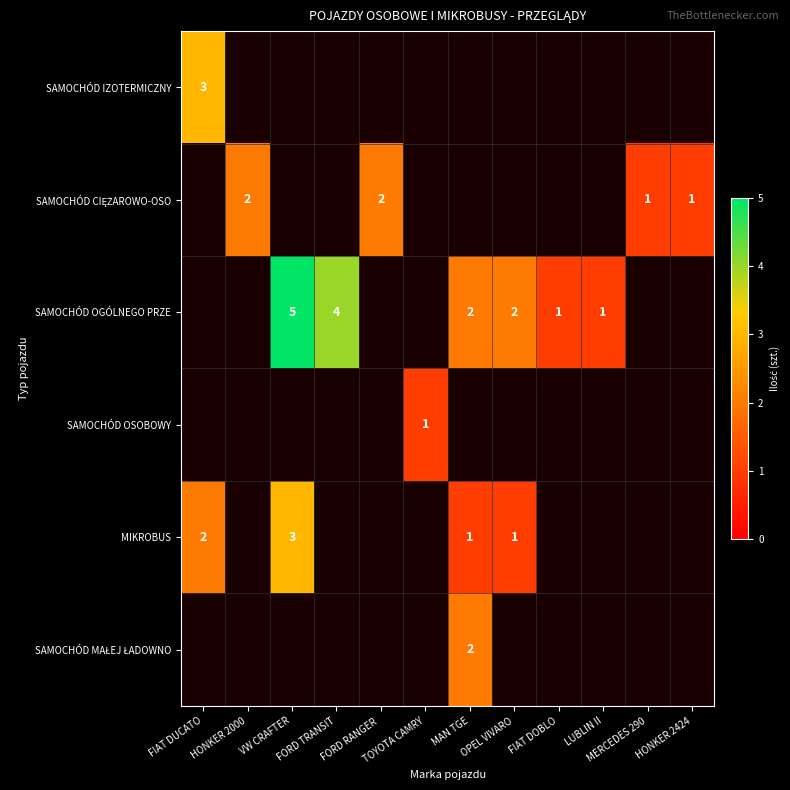

Which has a higher value, VW CRAFTER or FIAT DUCATO?

FIAT DUCATO